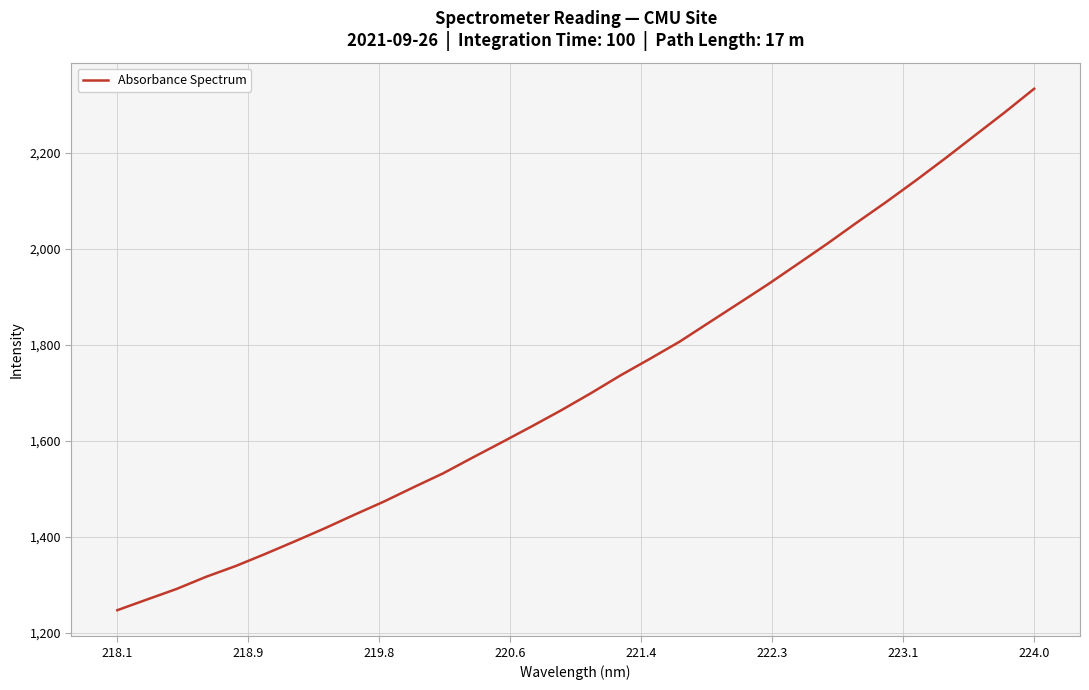

What is the sum of all values?

55042.8